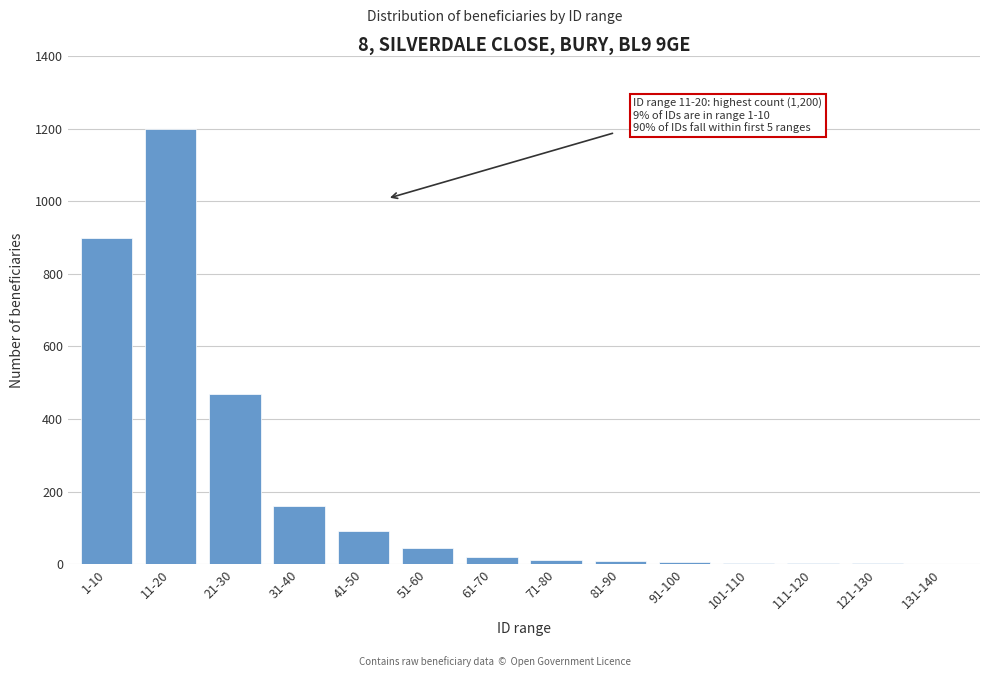

The value at 1-10 is 900. True or false?

True